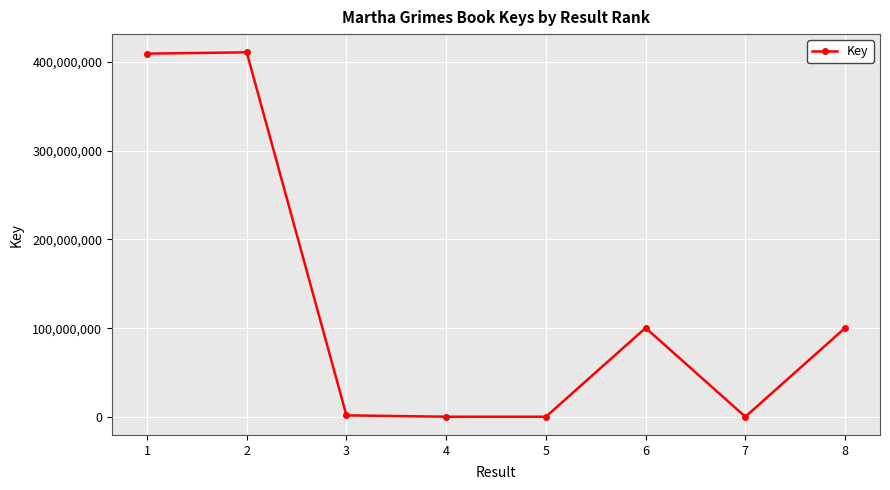

What is the value of the 8th point from the left?

100243442